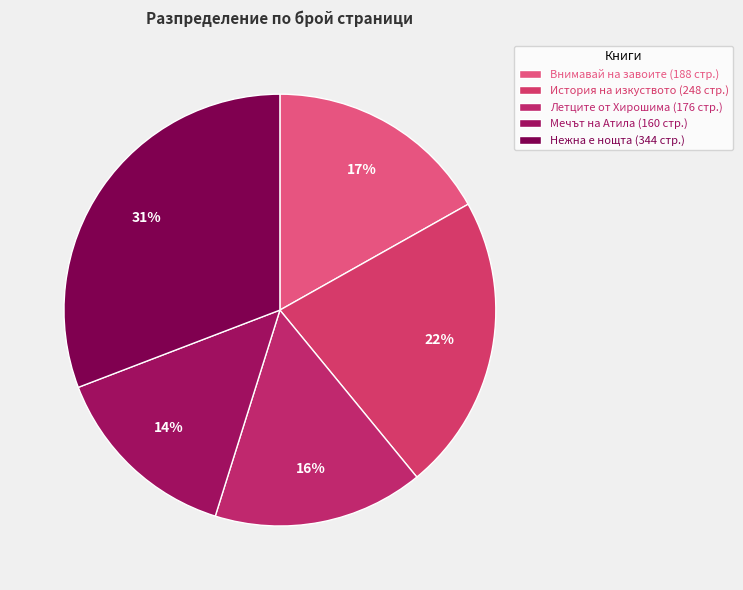

Is it true that Летците от Хирошима is 4% of the pie?

False